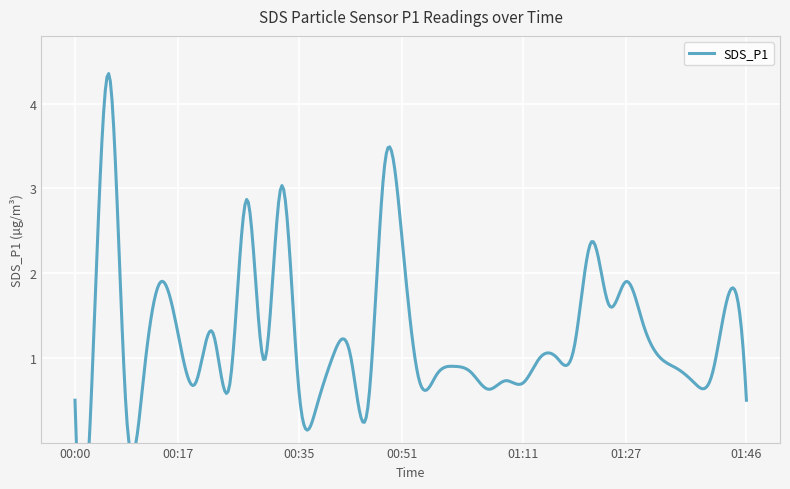

The chart shows a value of 2.8 at 01:24. True or false?

False